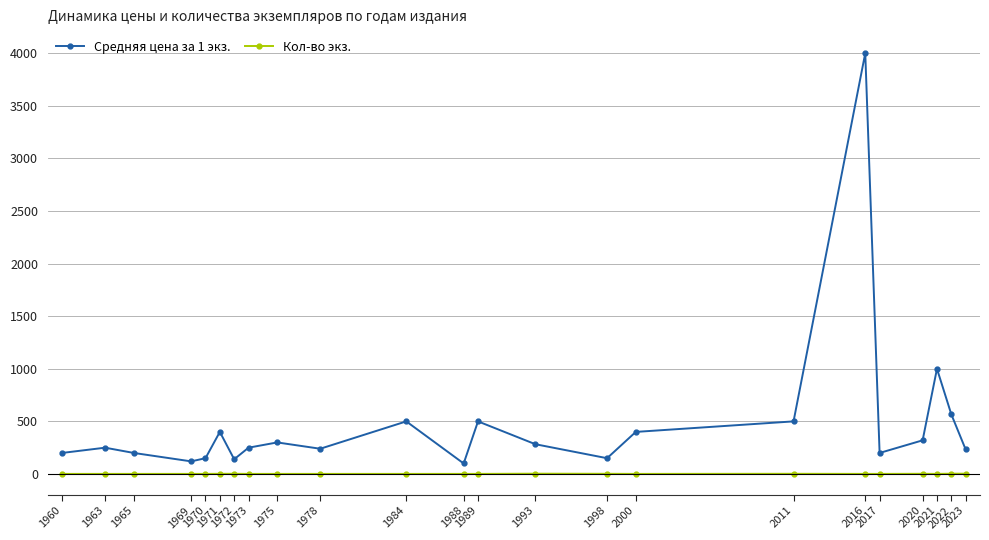

At 2023, list the series in order from largest to smallest.

Средняя цена за 1 экз., Кол-во экз.